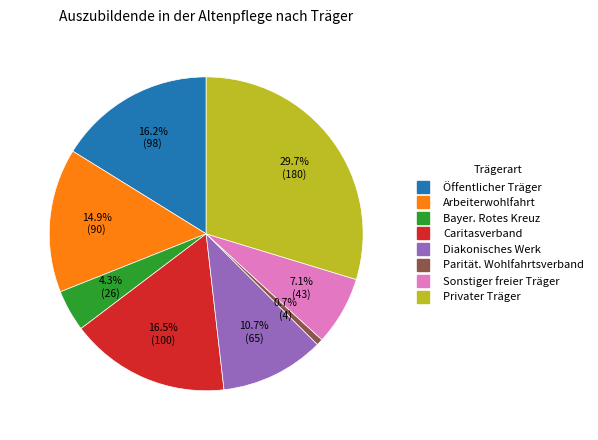

What is the smallest slice in the pie chart?

Parität. Wohlfahrtsverband